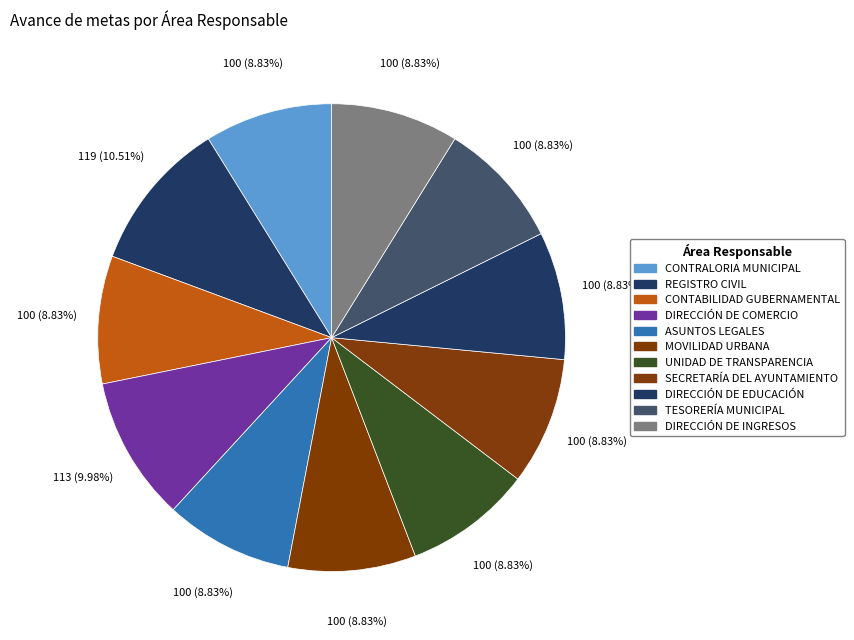

Which category has the smallest portion of the pie?

CONTRALORIA MUNICIPAL